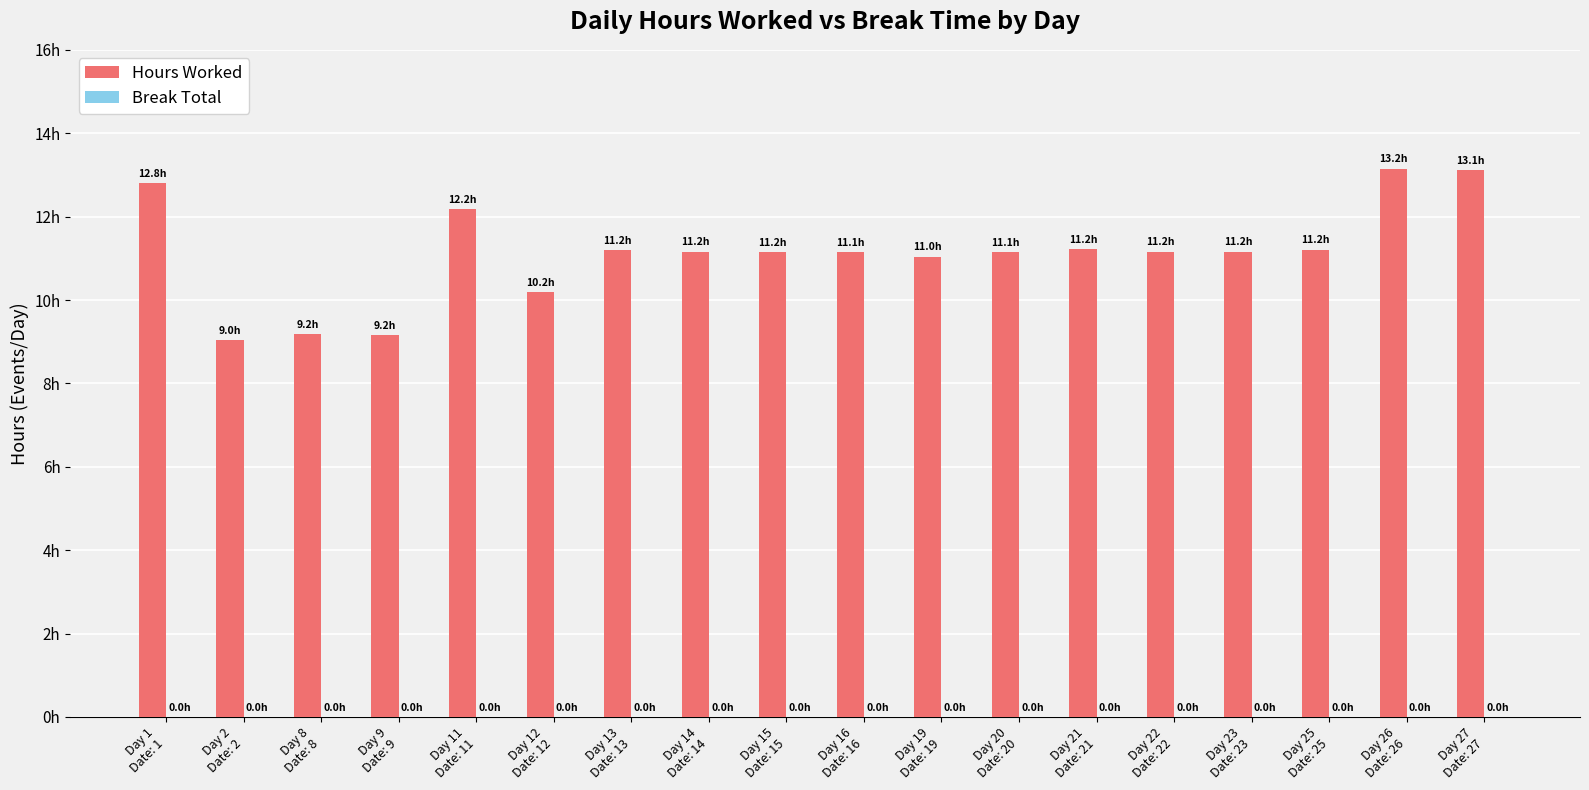

Does the chart contain any negative values?

No